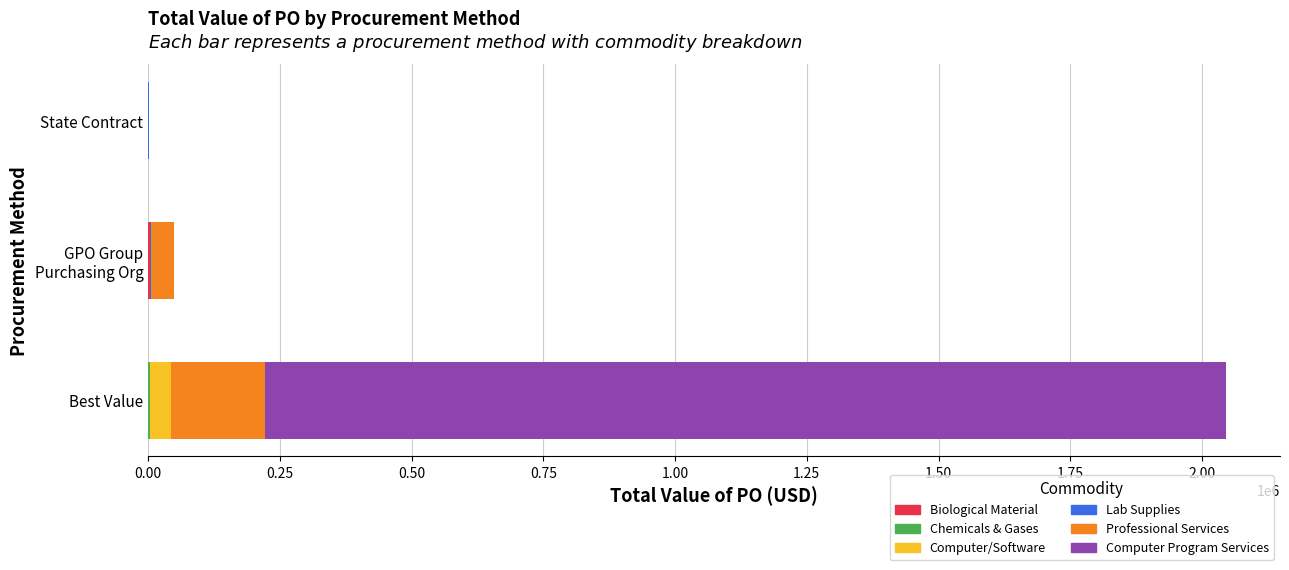

At which category is the sum across all series the highest?

Best Value